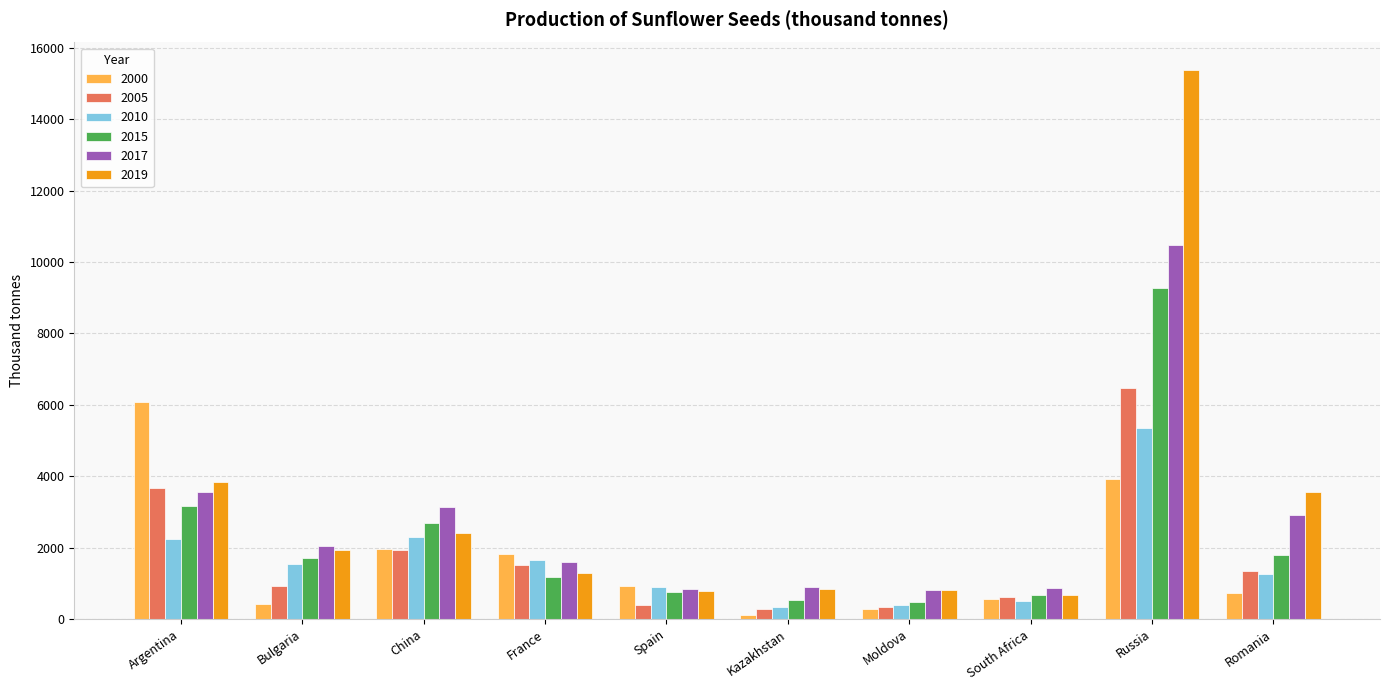

The 2019 series shows 9857.2 at Russia. True or false?

False